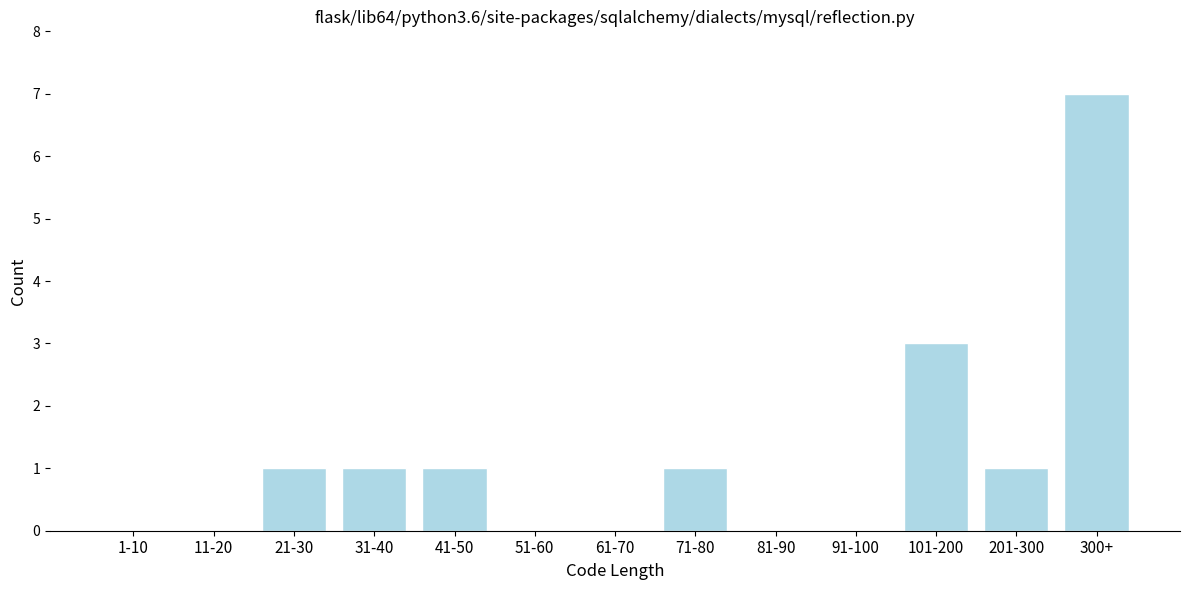

Reading left to right, extract all data points from this chart.

1-10=0	11-20=0	21-30=1	31-40=1	41-50=1	51-60=0	61-70=0	71-80=1	81-90=0	91-100=0	101-200=3	201-300=1	300+=7